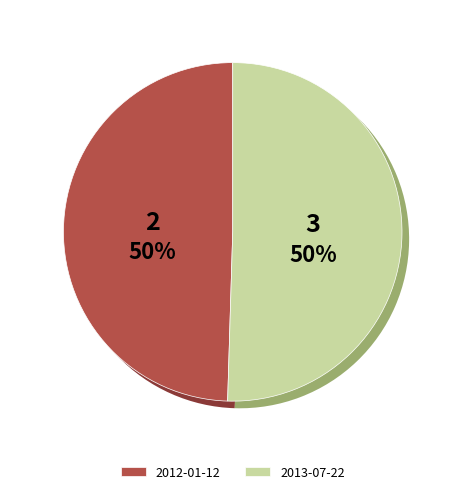

Is 2012-01-12 the majority of the pie?

No